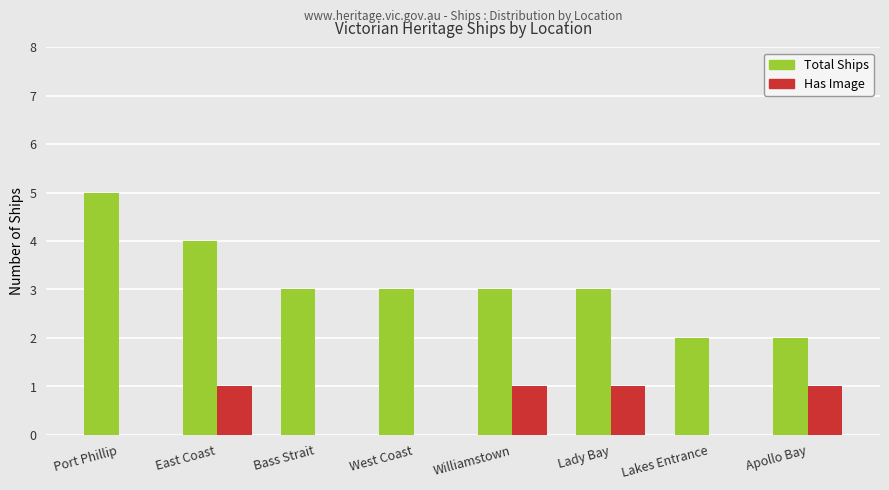

What is the spread (max minus min) of values at Bass Strait?

3